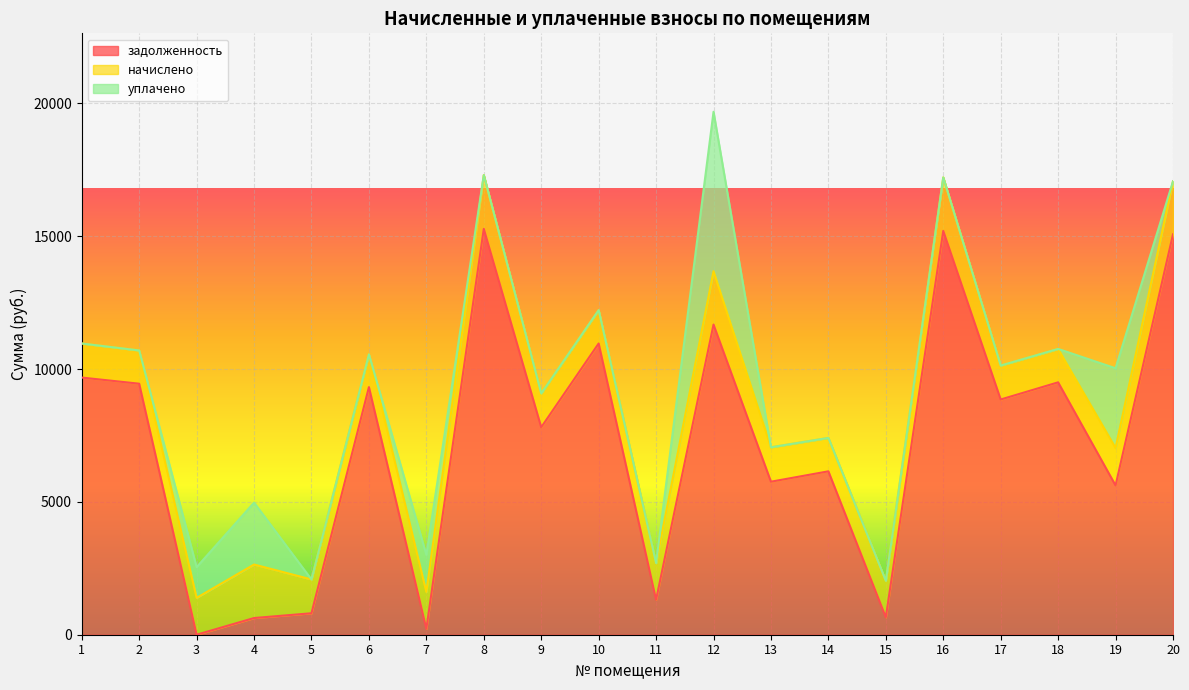

How many lines are shown in the chart?

3